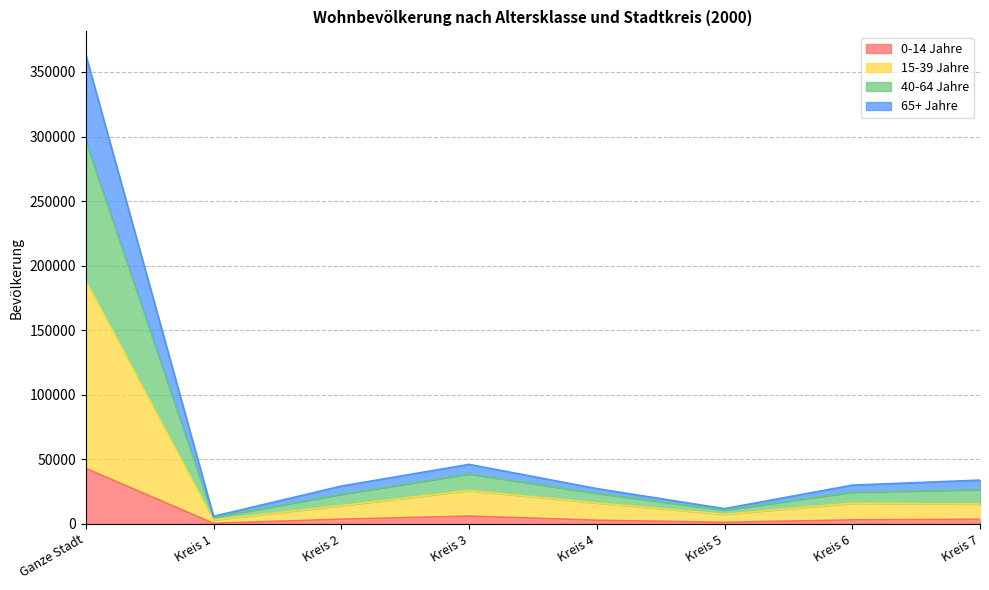

What are all the series names shown in the legend?

0-14 Jahre, 15-39 Jahre, 40-64 Jahre, 65+ Jahre